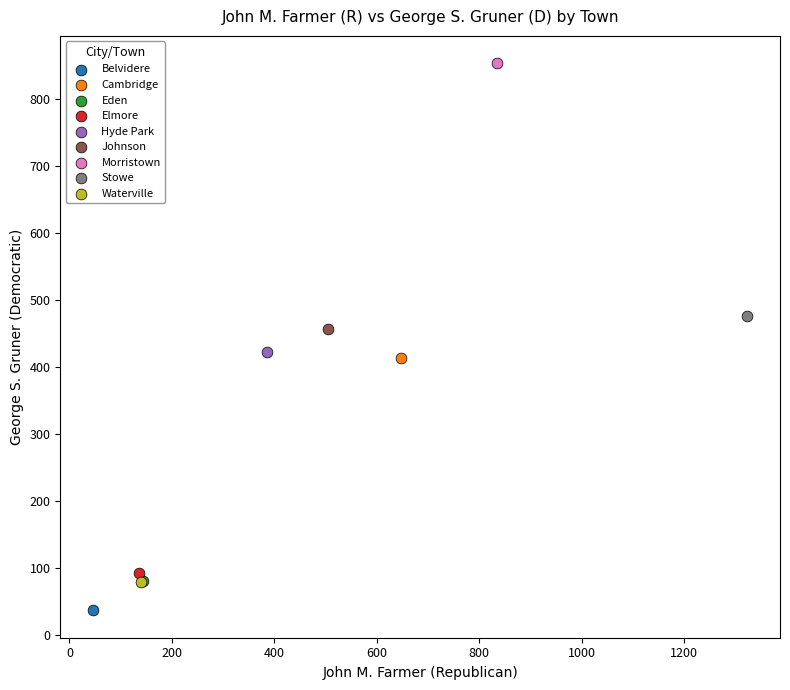

What are all the series names shown in the legend?

Belvidere, Cambridge, Eden, Elmore, Hyde Park, Johnson, Morristown, Stowe, Waterville